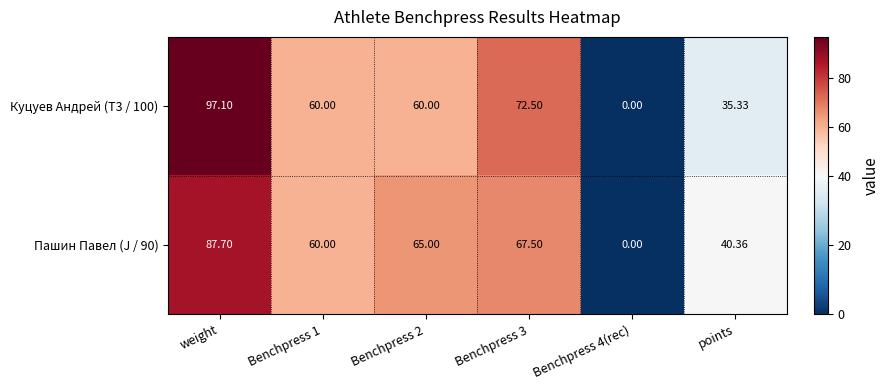

At which label is Пашин Павел (J / 90) closest to 43?

points